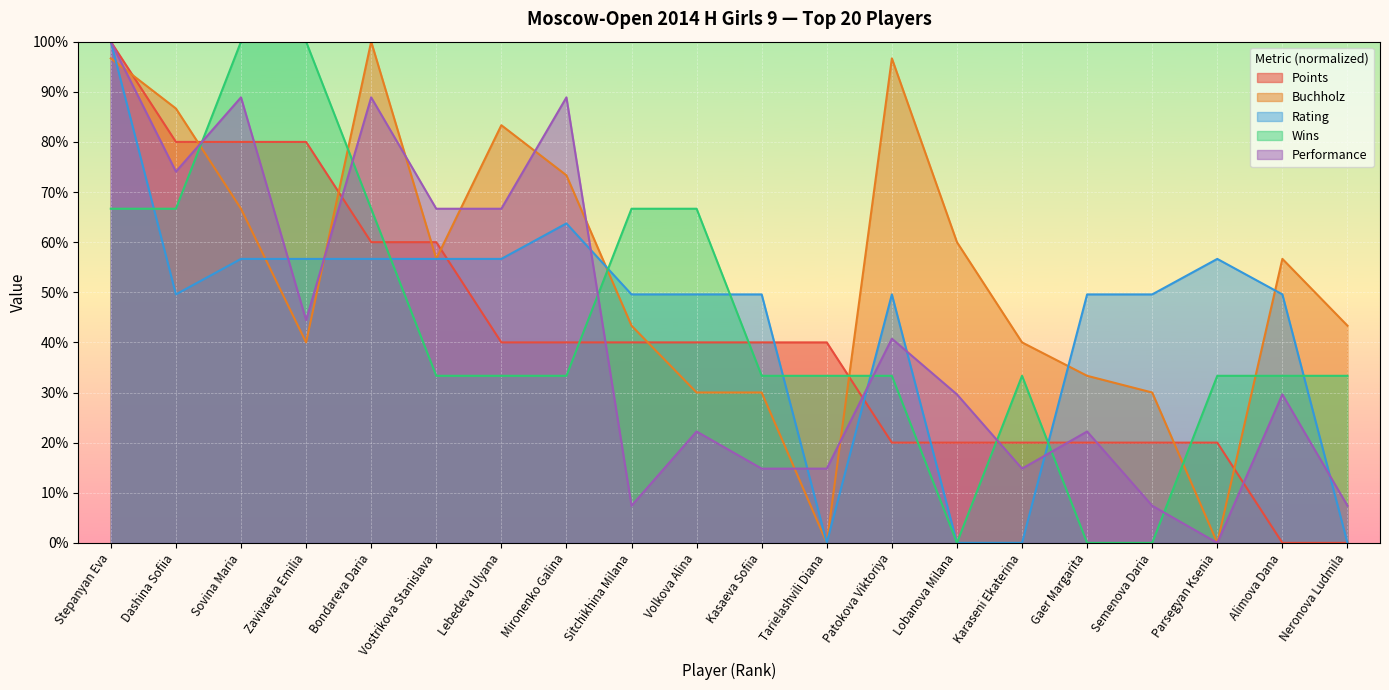

Between Dashina Sofiia and Neronova Ludmila, which series saw the biggest shift?

Points